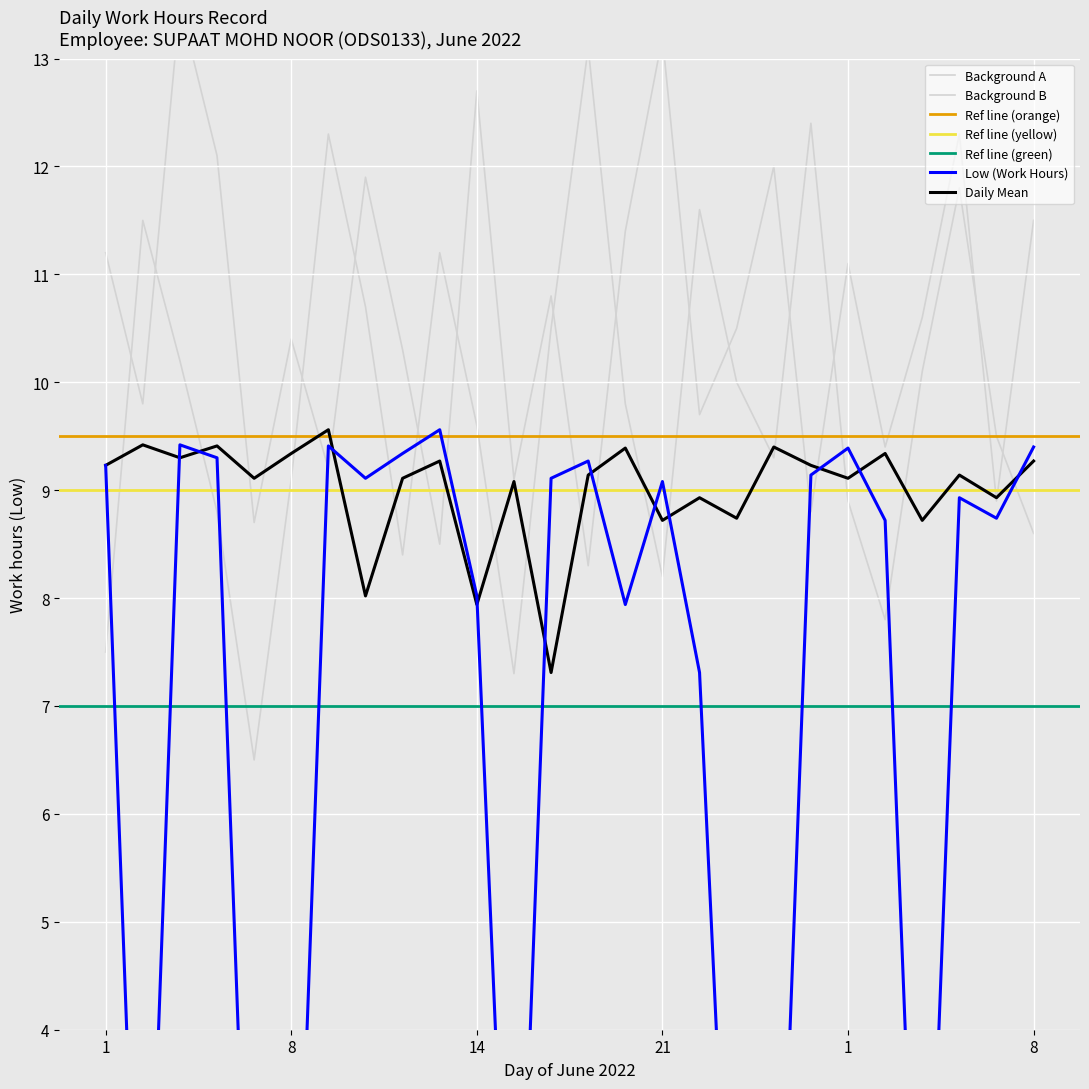

How many values in the Background A series exceed 9?

17